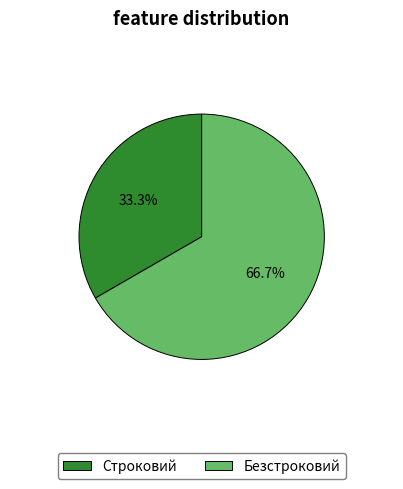

To the nearest percent, what percentage of the pie is Строковий?

33%